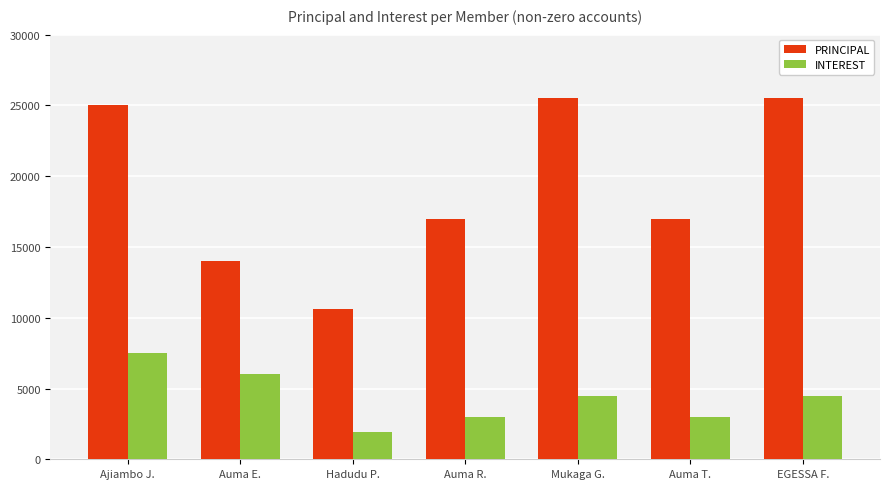

Are the bars horizontal?

No